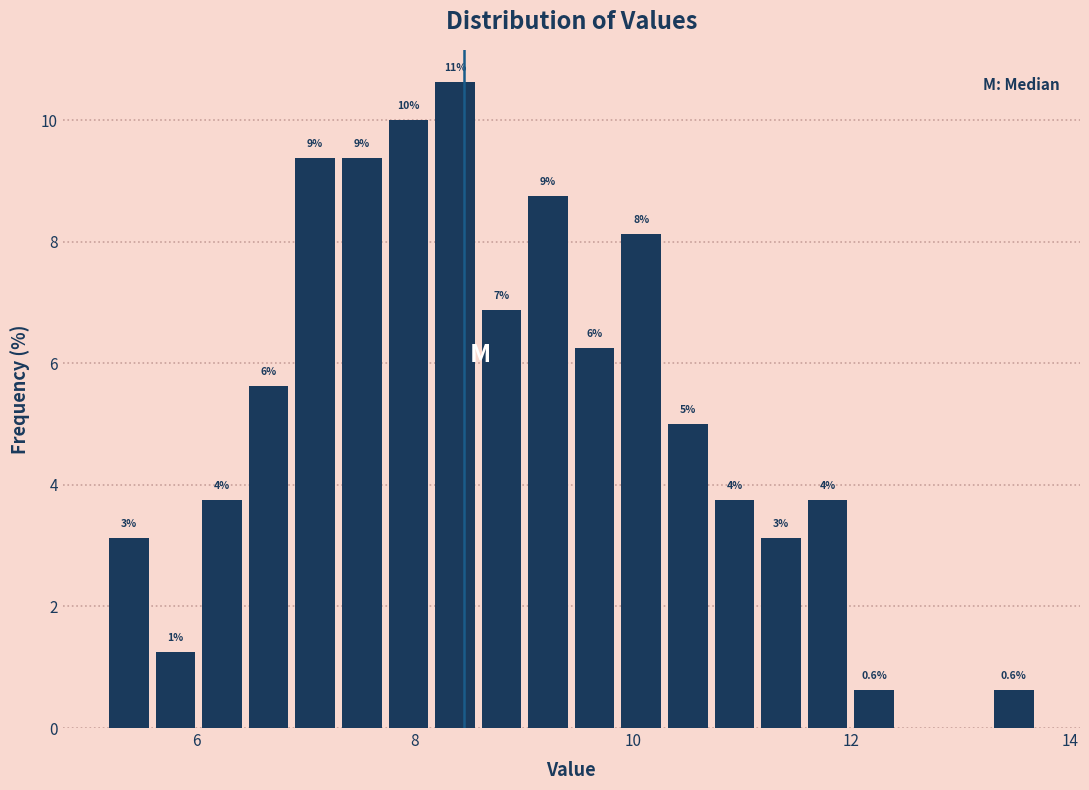

Read against the x-axis, roughly where is the centre of the tallest bar?

8.4